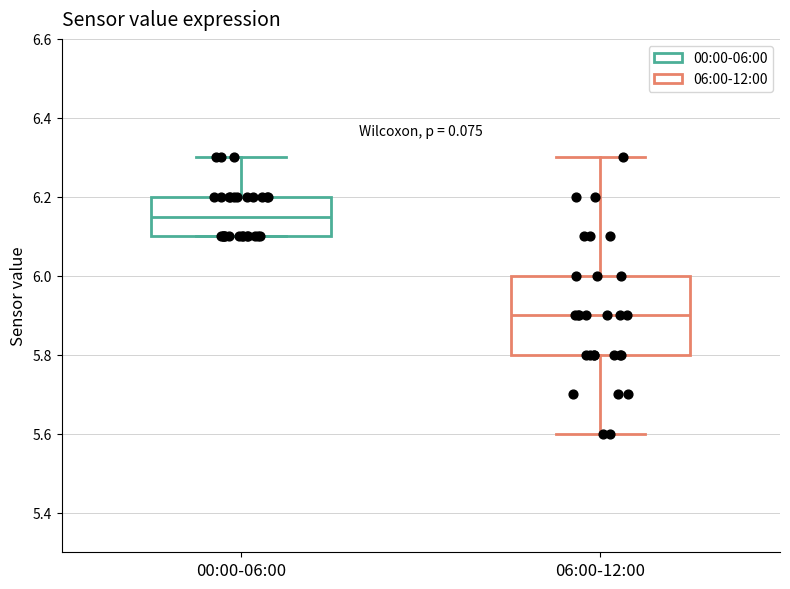

Reading left to right, transcribe this box plot: for each box, give where its median line is, the range the box spans, and where its two whiskers end, as read against the y-axis. The values are not printed on the chart, so give them approximately, as read against the axis.

00:00-06:00: median 6.16, box 6.10 to 6.20, whiskers 6.10 to 6.30
06:00-12:00: median 5.90, box 5.80 to 6.00, whiskers 5.60 to 6.30